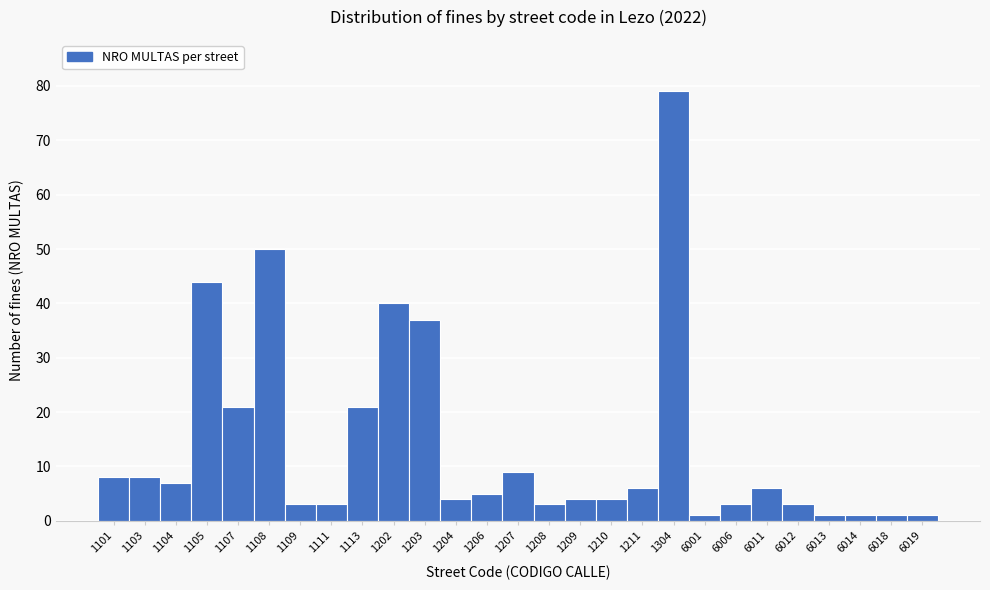

Reading left to right, transcribe all the data shown in this chart.

8	8	7	44	21	50	3	3	21	40	37	4	5	9	3	4	4	6	79	1	3	6	3	1	1	1	1